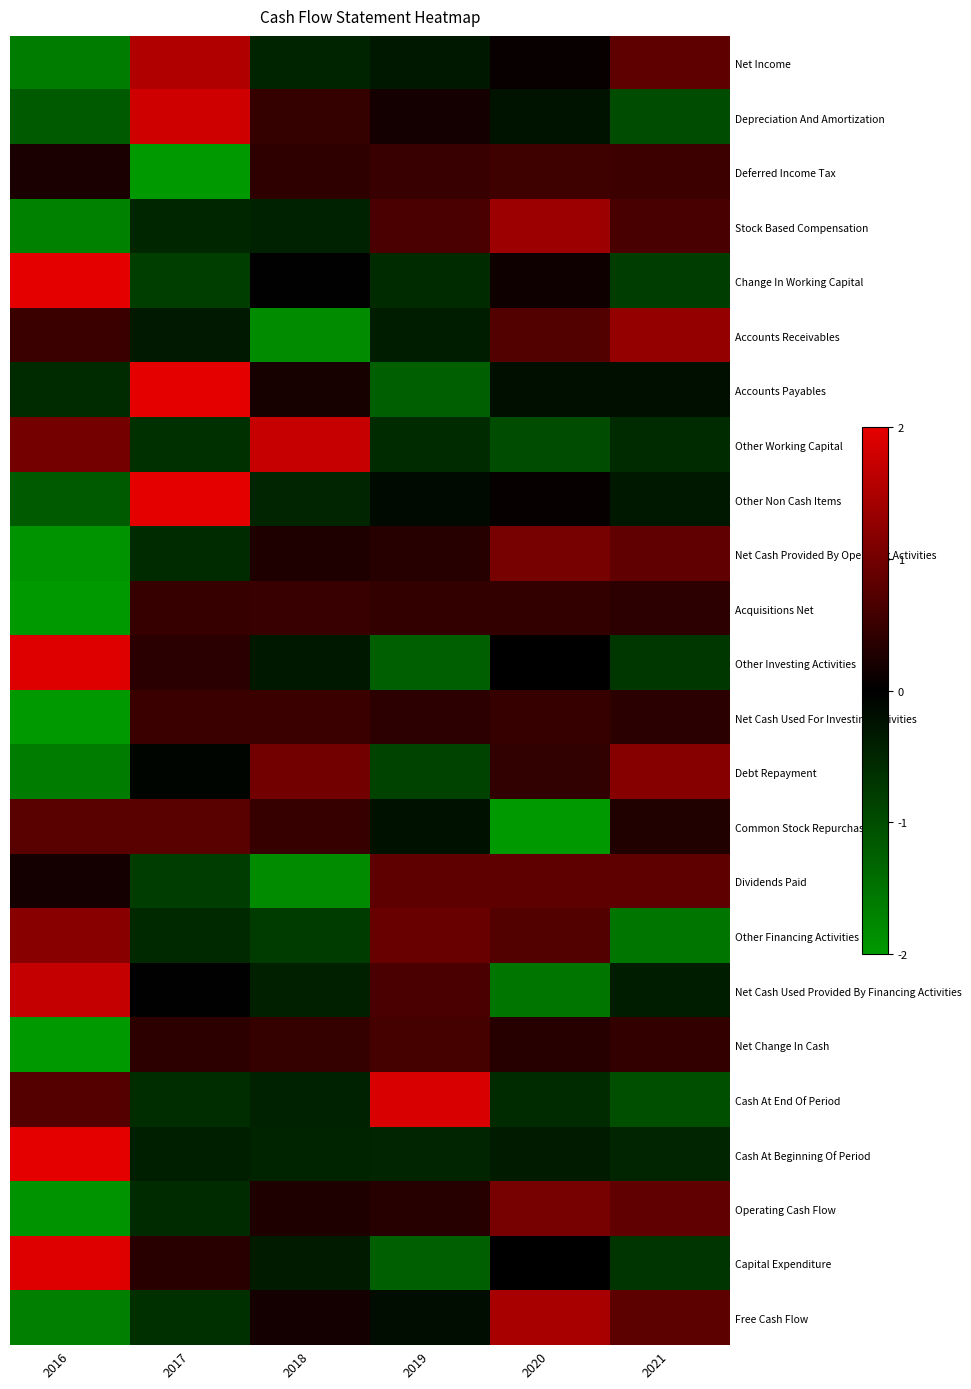

Count the number of categories in the chart.

6